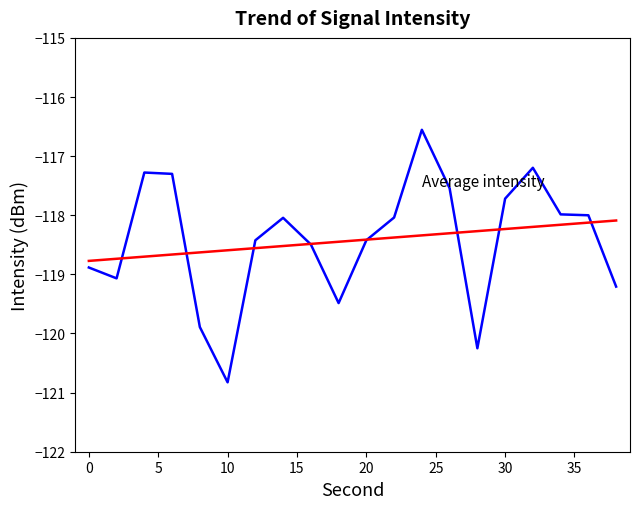

What is the minimum value shown in the chart?

-120.8